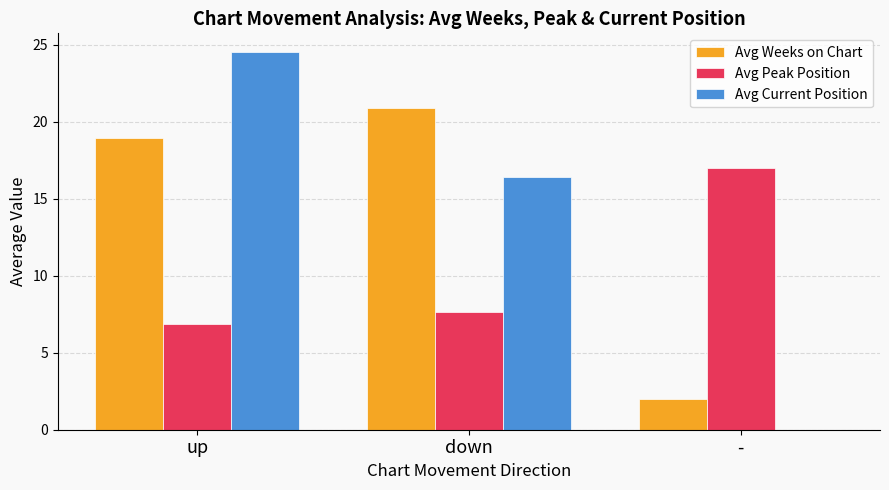

Is the value of Avg Peak Position at down greater than the value of Avg Current Position at up?

No